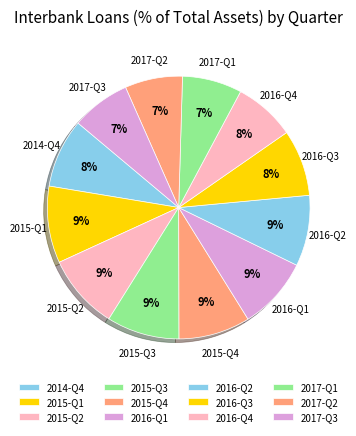

What percentage is the 2016-Q4 slice, to the nearest percent?

8%